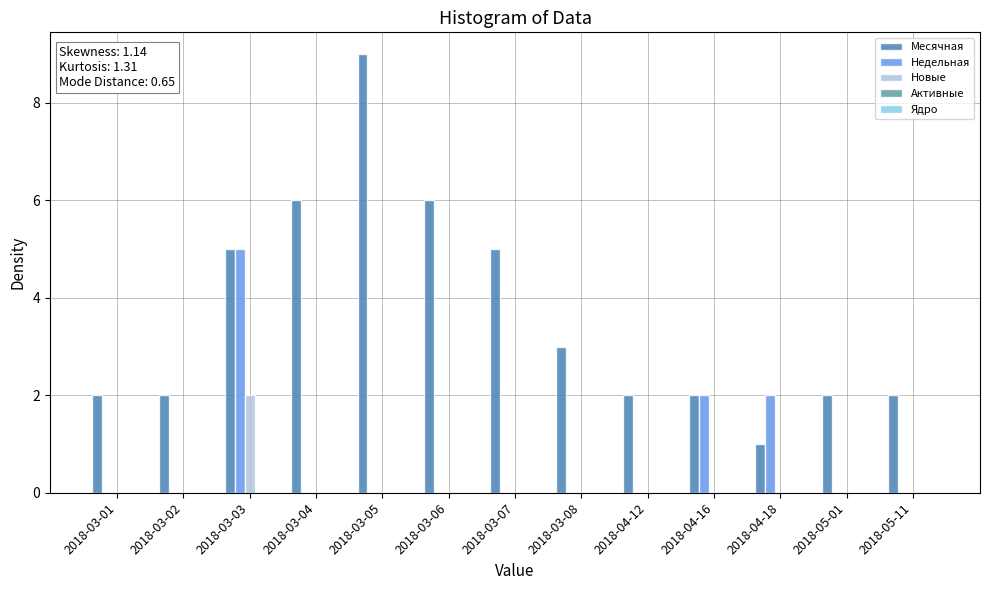

Is it true that Недельная equals -3 at 2018-03-02?

False